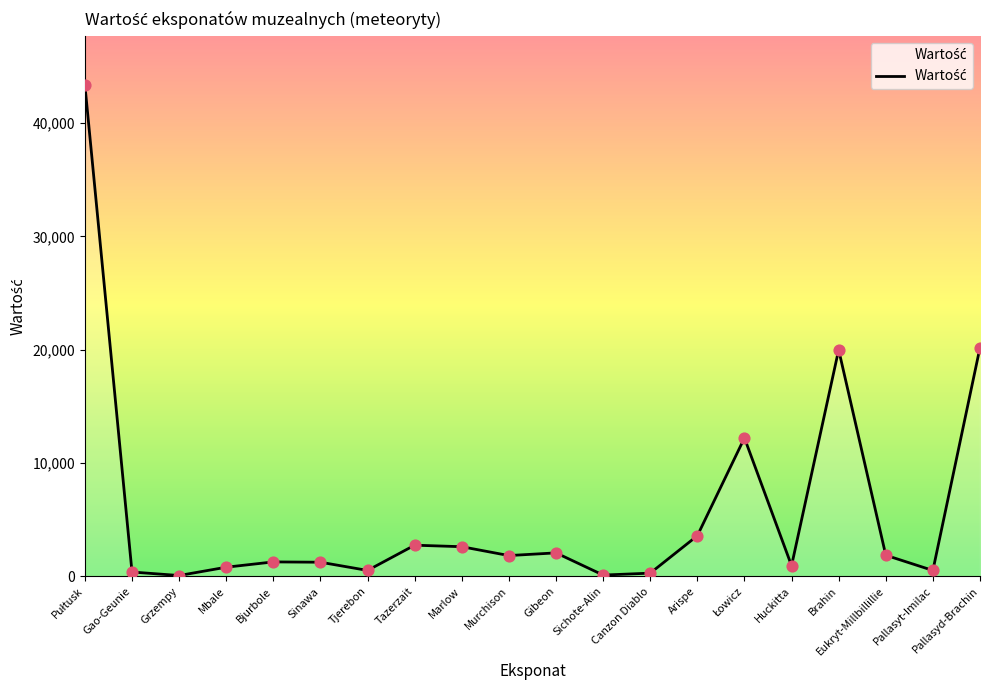

What is the change in value from Gao-Geunie to Canzon Diablo?

-100